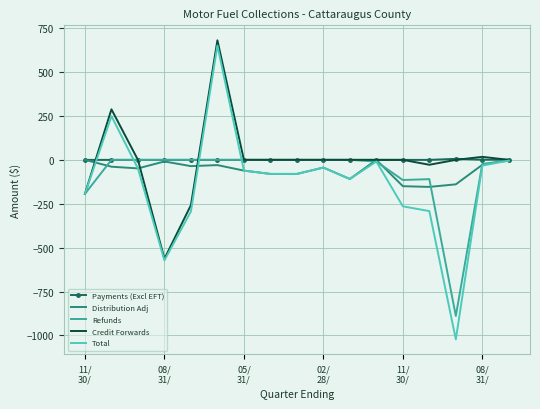

Which series has the widest spread of values?

Total